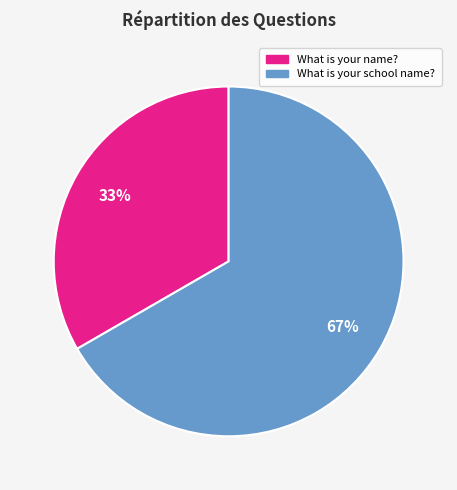

What is the largest slice in the pie chart?

What is your school name?